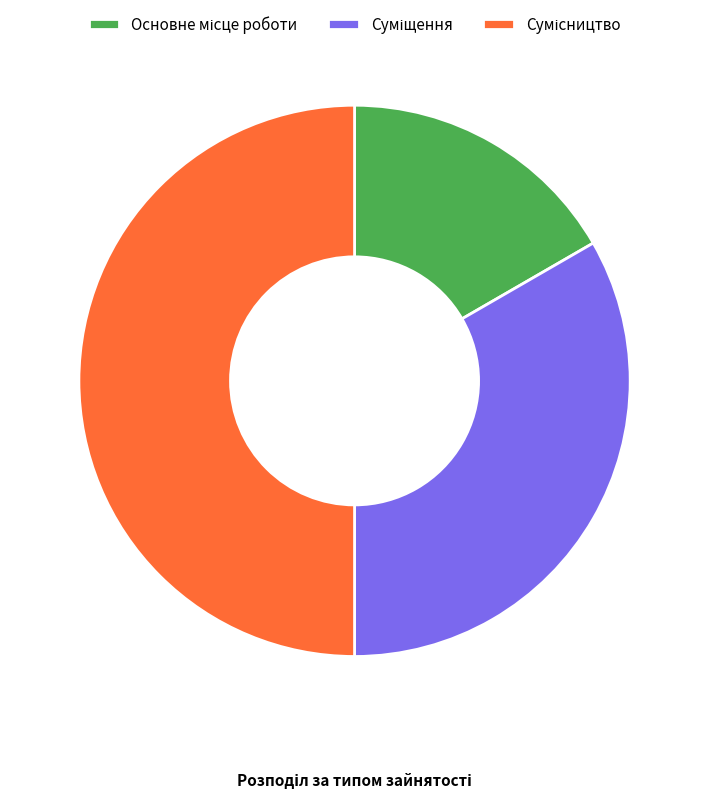

Do Сумісництво and Основне місце роботи together represent more than half of the pie?

Yes